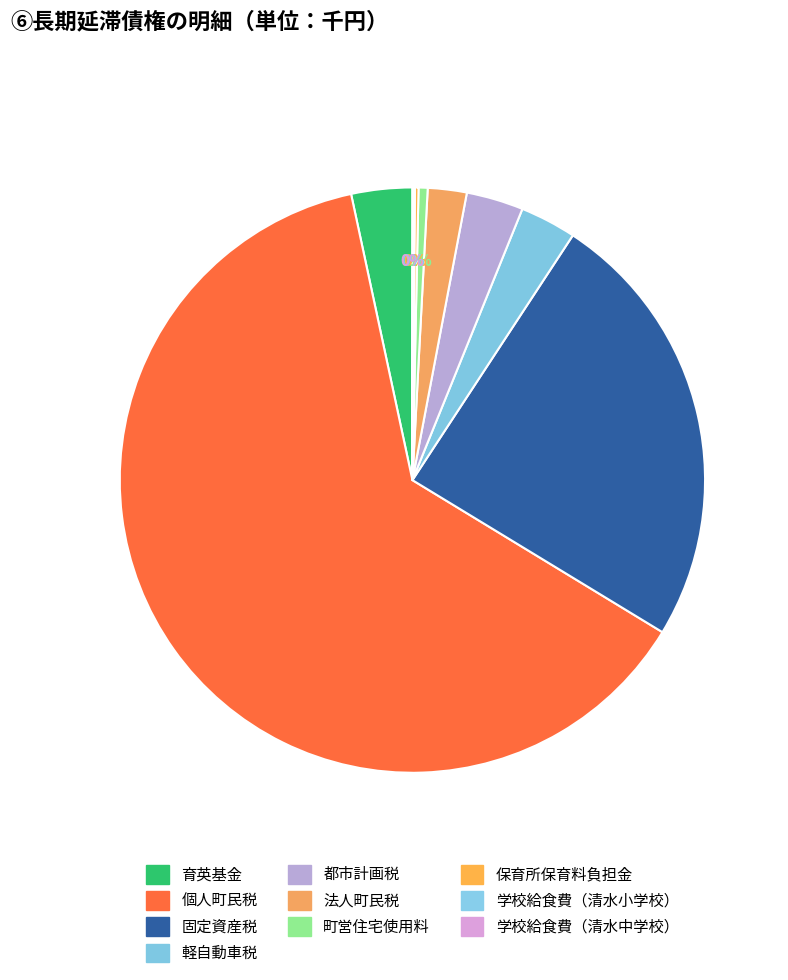

To the nearest percent, what is the difference between the largest and smallest slice percentages?

63%